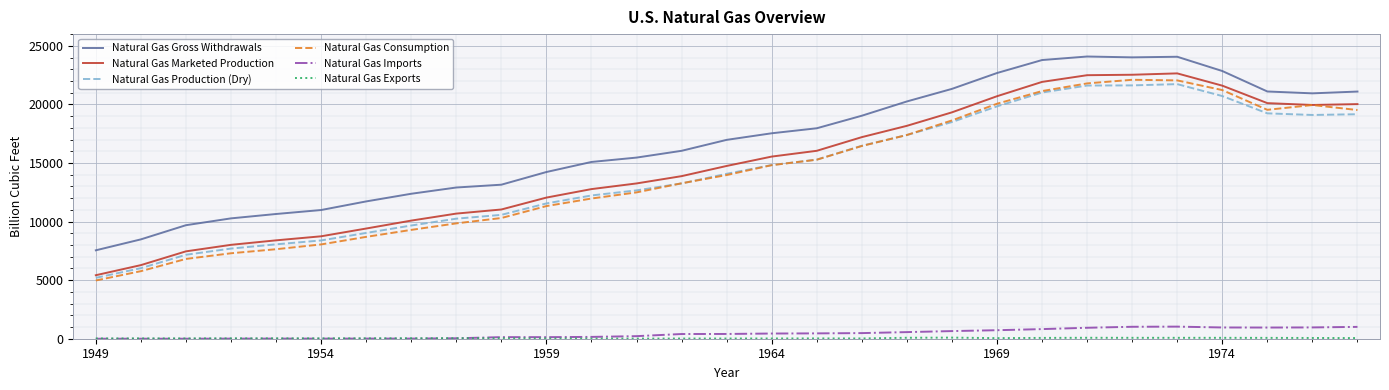

Which series has the largest total across all categories?

Natural Gas Gross Withdrawals